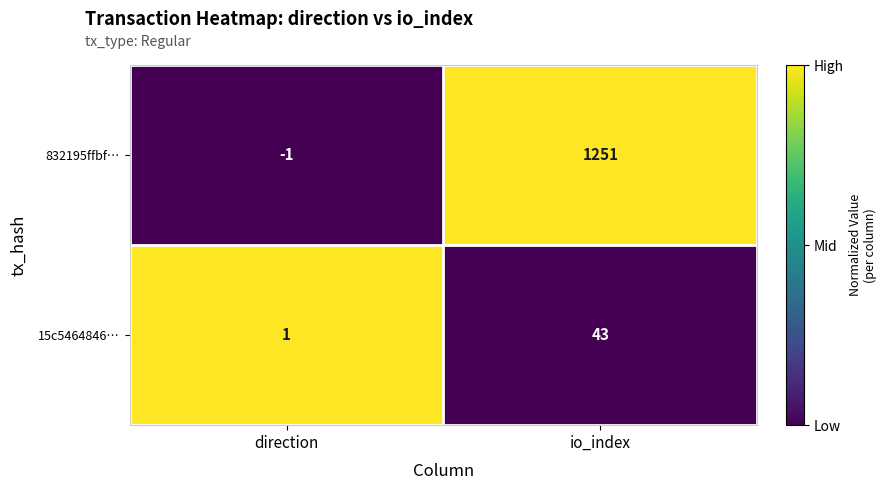

Which series has the largest total across all categories?

832195ffbf…